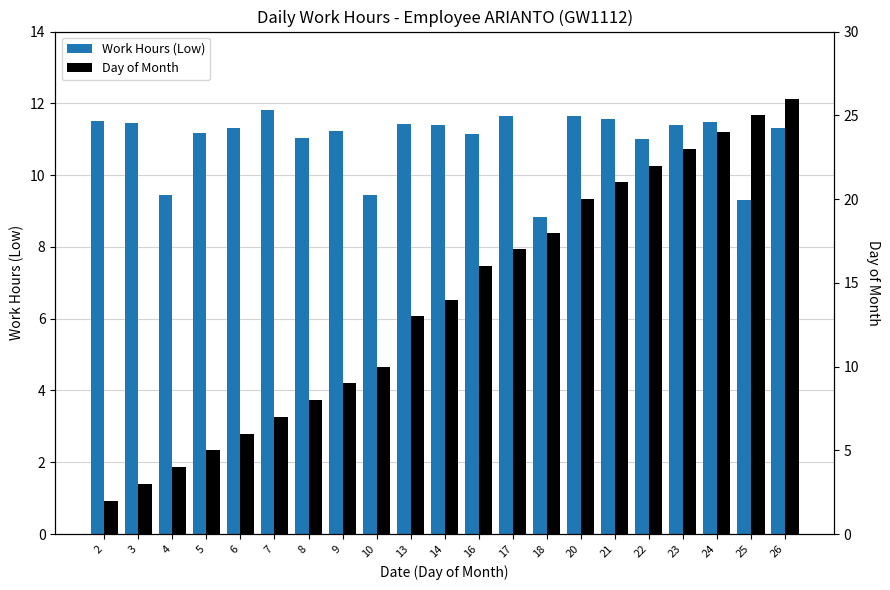

What is the value of the Work Hours (Low) bar at the 4th from the left?

11.2